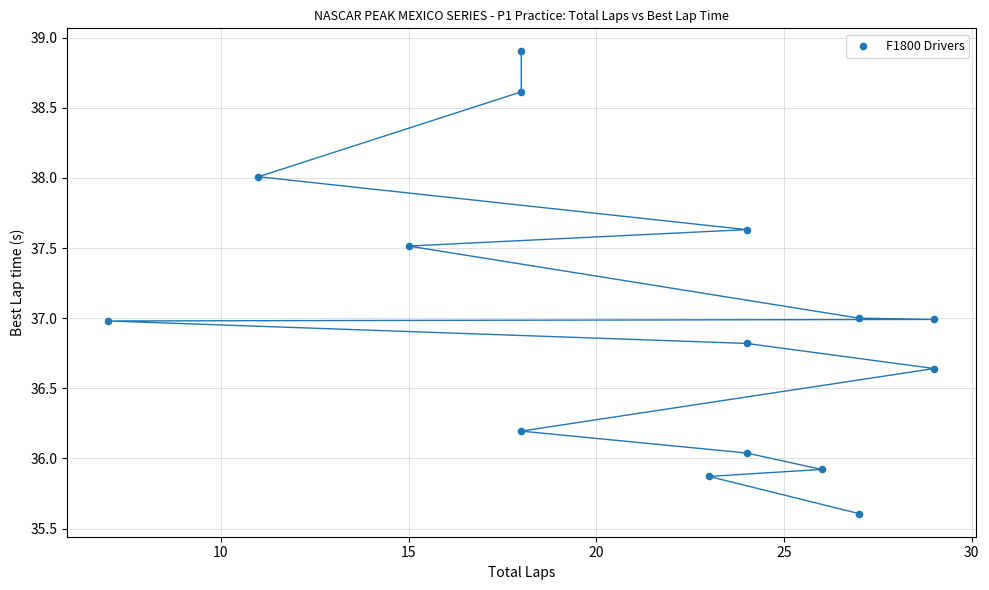

What is the range of X values (max minus min)?

22.0